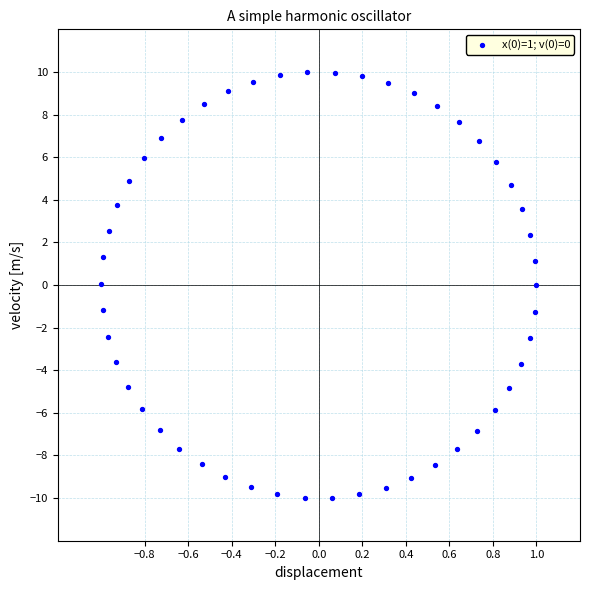

What is the range of Y values (max minus min)?

20.0